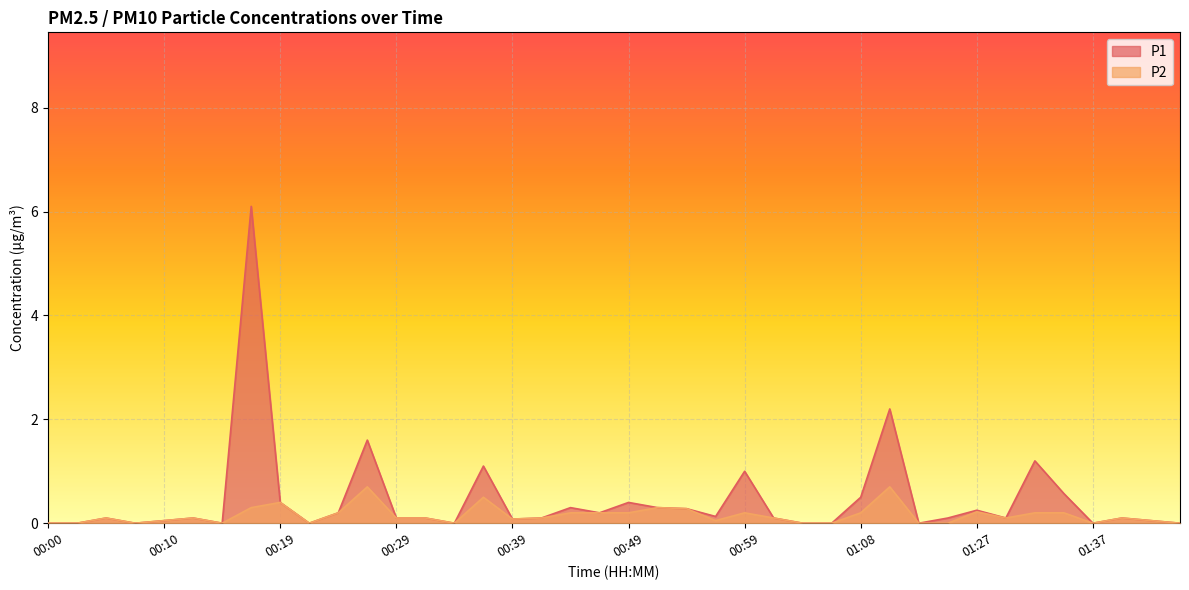

At how many categories does at least one series exceed 0?

29